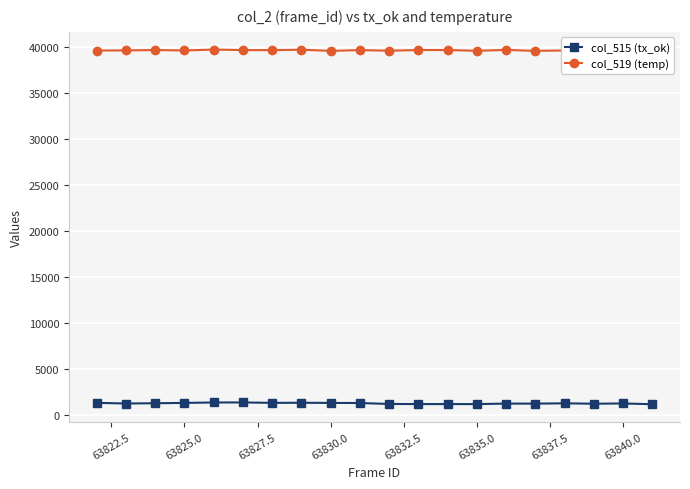

True or false: col_519 (temp) and col_515 (tx_ok) intersect in this chart.

False